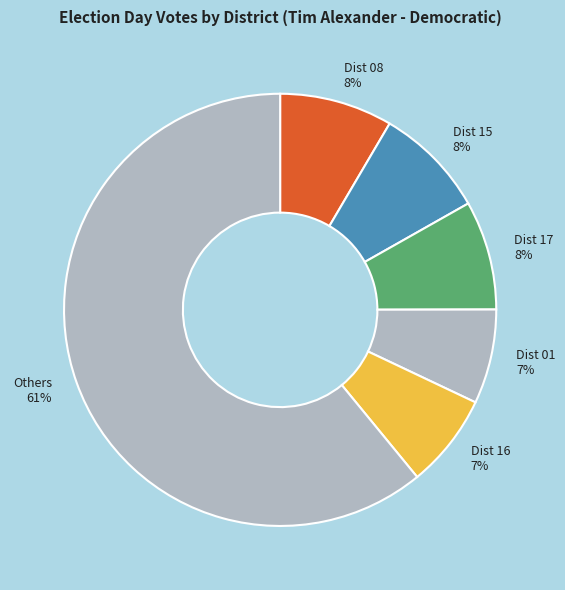

Do Dist 08 8% and Others 61% together represent more than half of the pie?

Yes